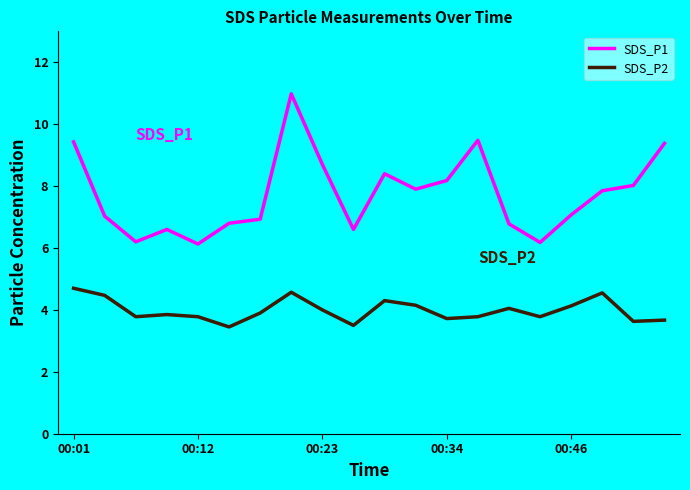

How many interior local peaks does the SDS_P2 series have?

5